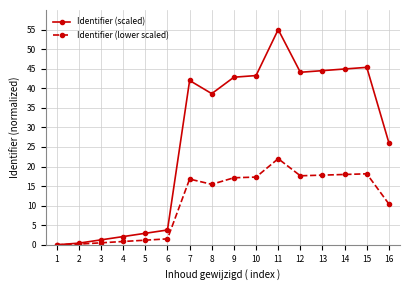

At which category is the sum across all series the highest?

11